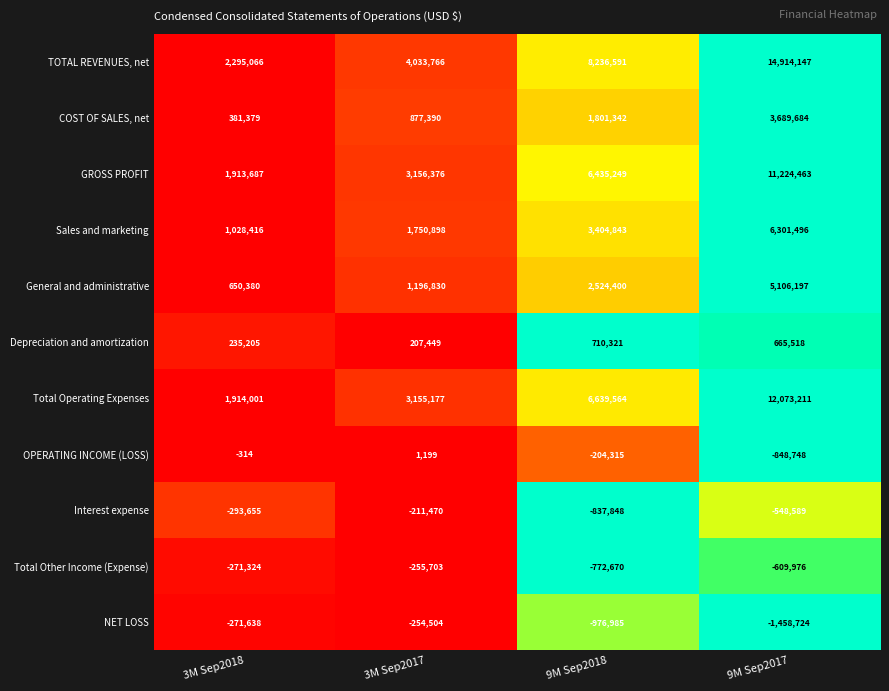

What is the total value across all series at 9M Sep2018?

26960492